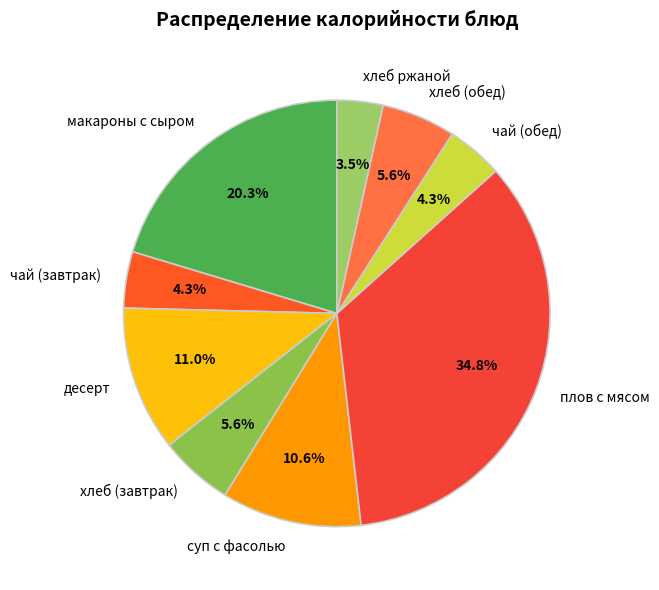

Count the number of slices in the pie.

9